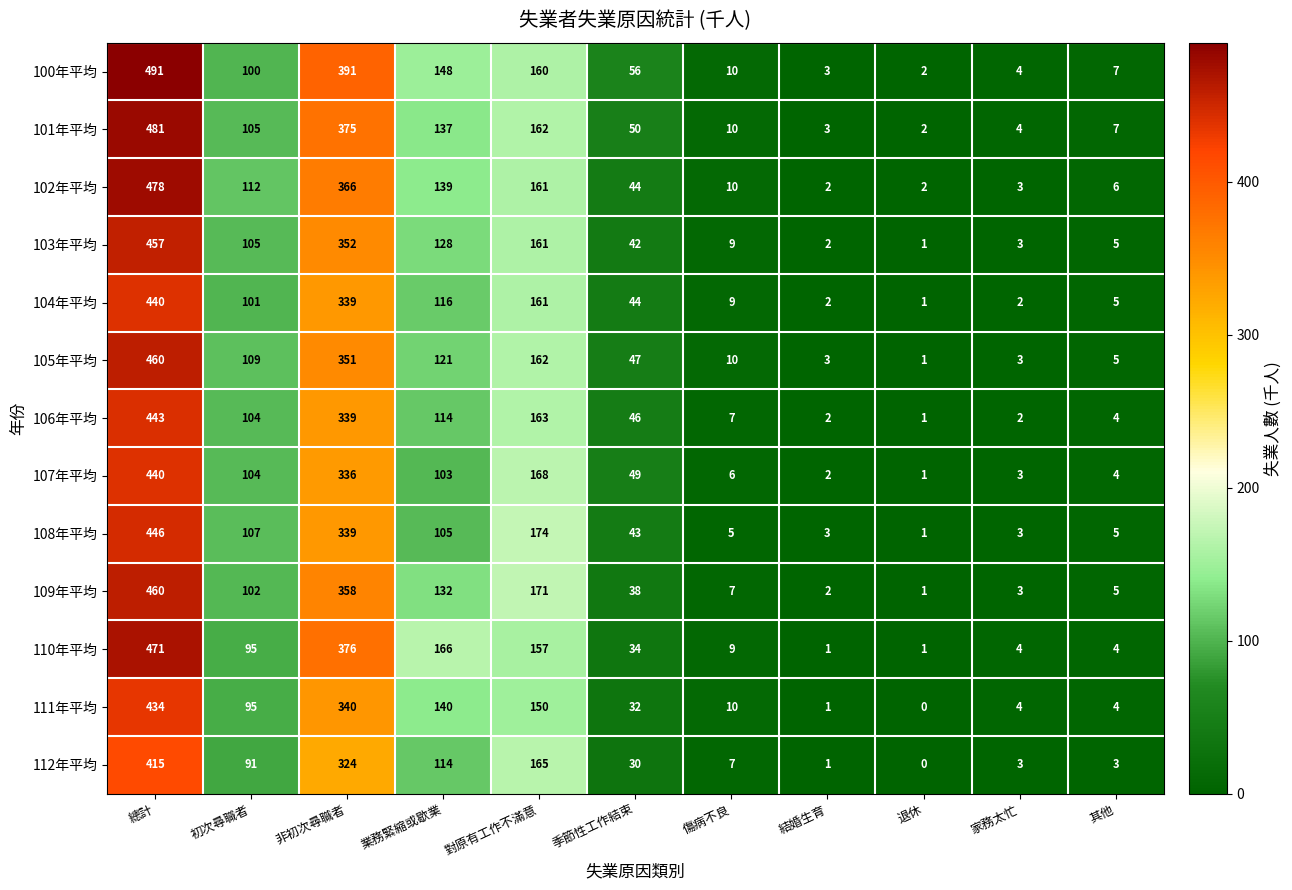

What is the approximate value of 109年平均 at 季節性工作結束, to the nearest 10?

40